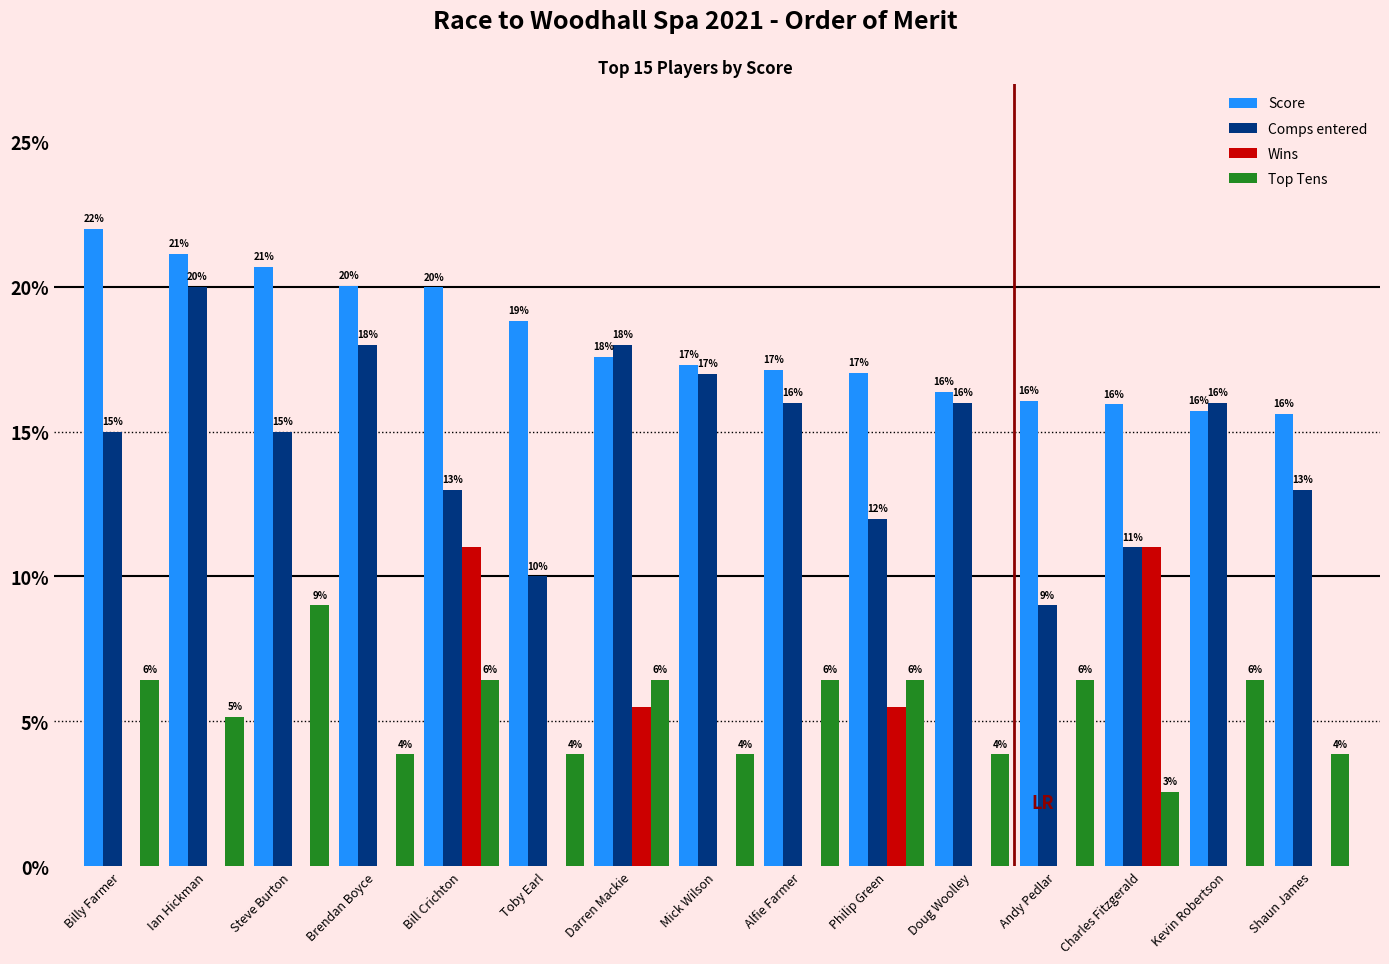

Are the bars horizontal?

No